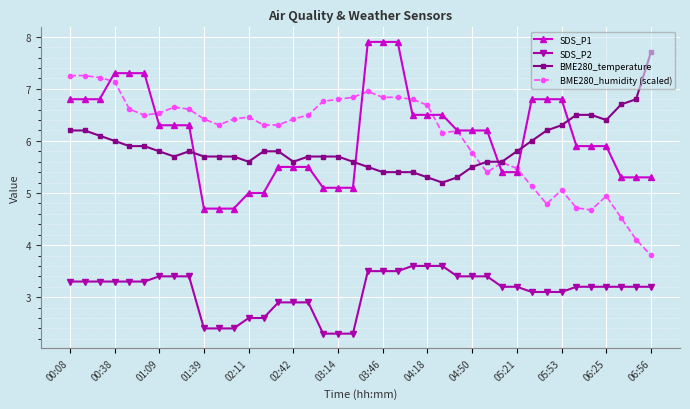

Reading left to right, list all the values displayed in this chart.

SDS_P1: 6.8	6.8	6.8	7.3	7.3	7.3	6.3	6.3	6.3	4.7	4.7	4.7	5.0	5.0	5.5	5.5	5.5	5.1	5.1	5.1	7.9	7.9	7.9	6.5	6.5	6.5	6.2	6.2	6.2	5.4	5.4	6.8	6.8	6.8	5.9	5.9	5.9	5.3	5.3	5.3
SDS_P2: 3.3	3.3	3.3	3.3	3.3	3.3	3.4	3.4	3.4	2.4	2.4	2.4	2.6	2.6	2.9	2.9	2.9	2.3	2.3	2.3	3.5	3.5	3.5	3.6	3.6	3.6	3.4	3.4	3.4	3.2	3.2	3.1	3.1	3.1	3.2	3.2	3.2	3.2	3.2	3.2
BME280_temperature: 6.2	6.2	6.1	6.0	5.9	5.9	5.8	5.7	5.8	5.7	5.7	5.7	5.6	5.8	5.8	5.6	5.7	5.7	5.7	5.6	5.5	5.4	5.4	5.4	5.3	5.2	5.3	5.5	5.6	5.6	5.8	6.0	6.2	6.3	6.5	6.5	6.4	6.7	6.8	7.7
BME280_humidity (scaled): 7.3	7.3	7.2	7.1	6.6	6.5	6.5	6.6	6.6	6.4	6.3	6.4	6.5	6.3	6.3	6.4	6.5	6.8	6.8	6.8	7.0	6.8	6.8	6.8	6.7	6.2	6.2	5.8	5.4	5.6	5.5	5.1	4.8	5.1	4.7	4.7	4.9	4.5	4.1	3.8